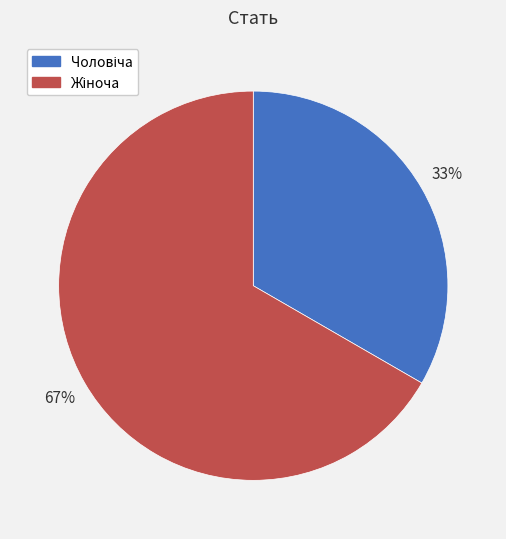

Is there any slice that represents more than half of the pie?

Yes